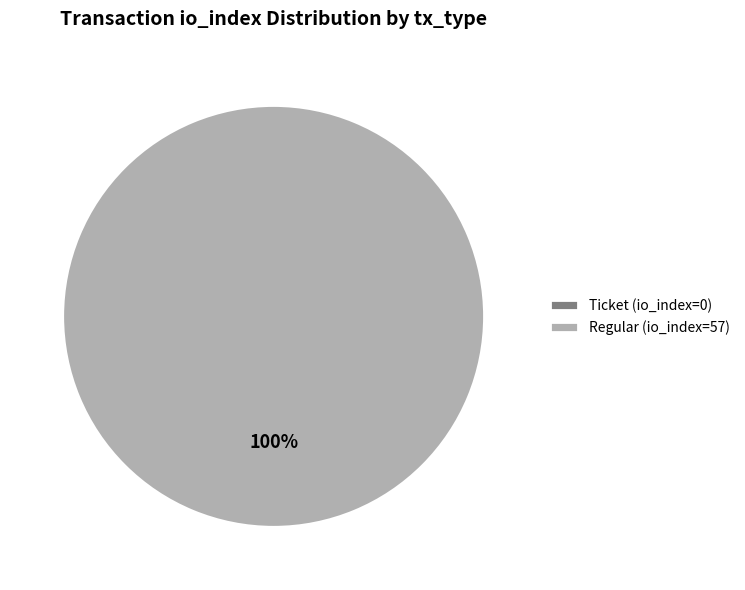

What is the change in value from Ticket (io_index=0) to Regular (io_index=57)?

+57